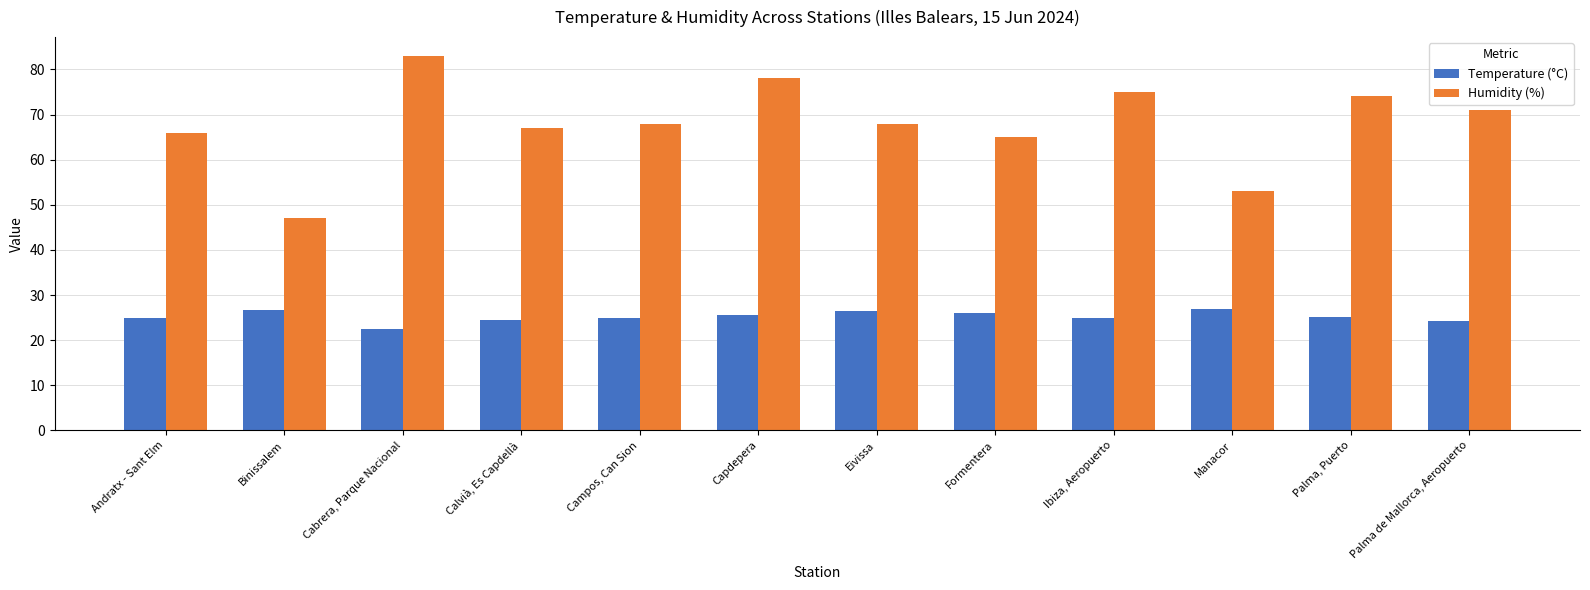

What is the difference between the highest and lowest values at Manacor?

26.2